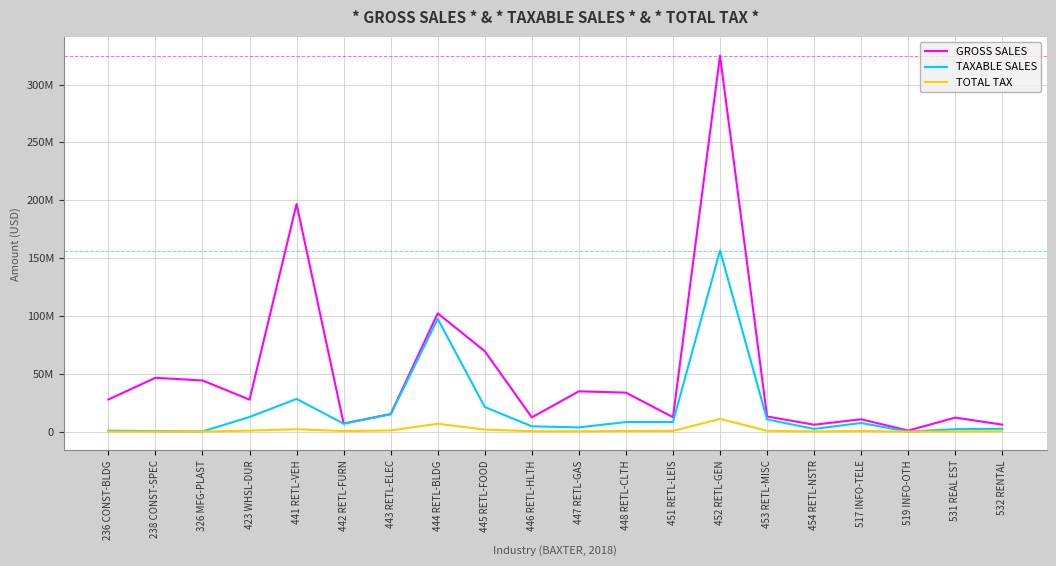

At which category does GROSS SALES reach its first local valley?

423 WHSL-DUR